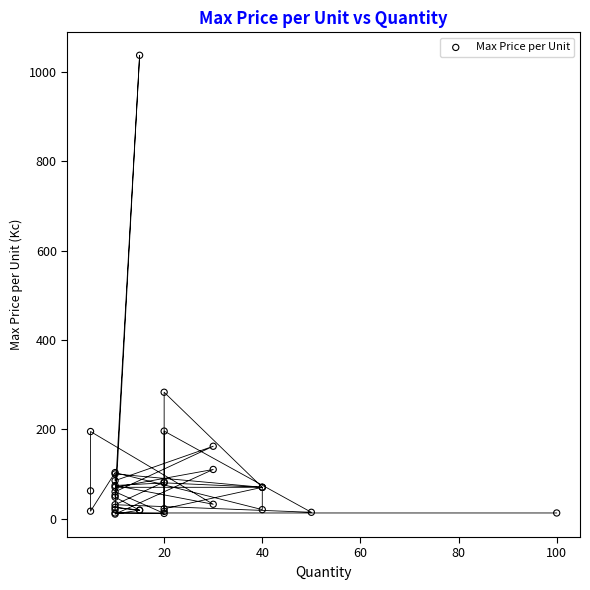

What Y value in the scatter plot is closest to 524?

283.0